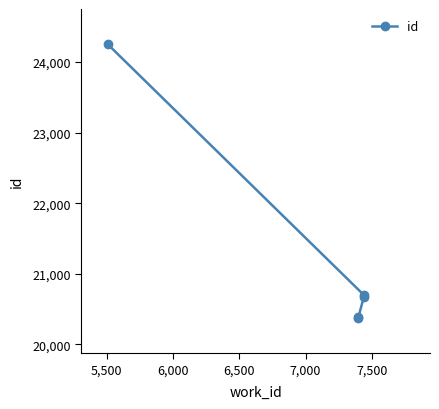

Does the chart have visible grid lines?

No